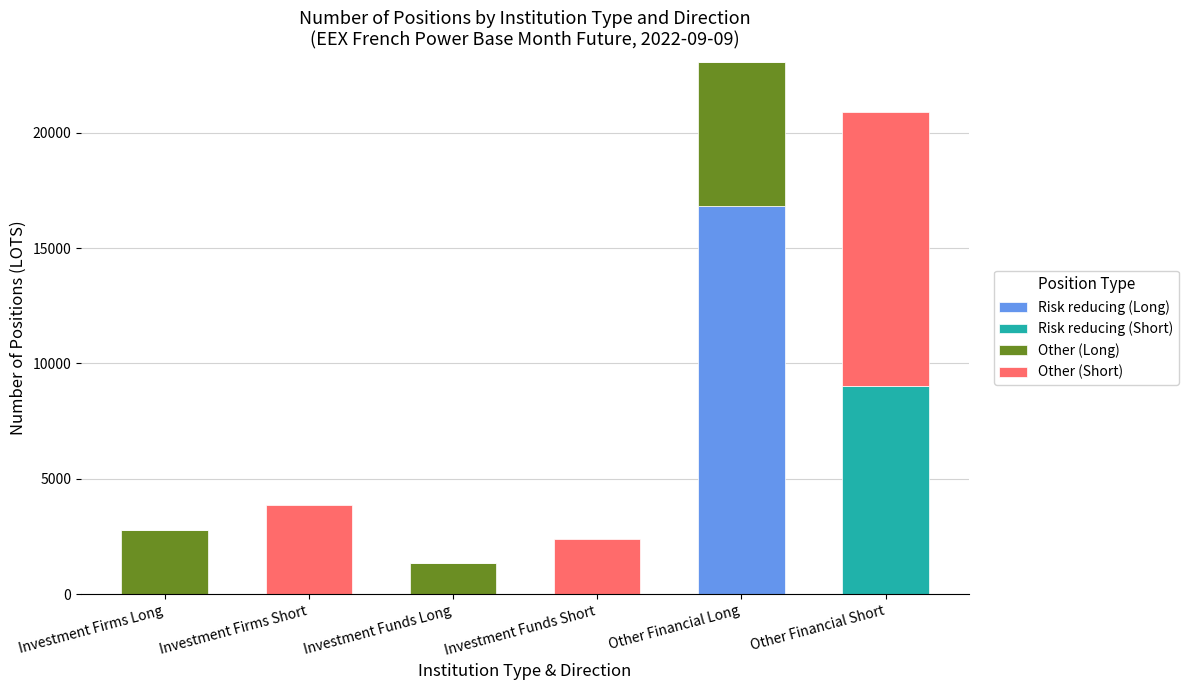

Does the chart contain stacked bars?

Yes